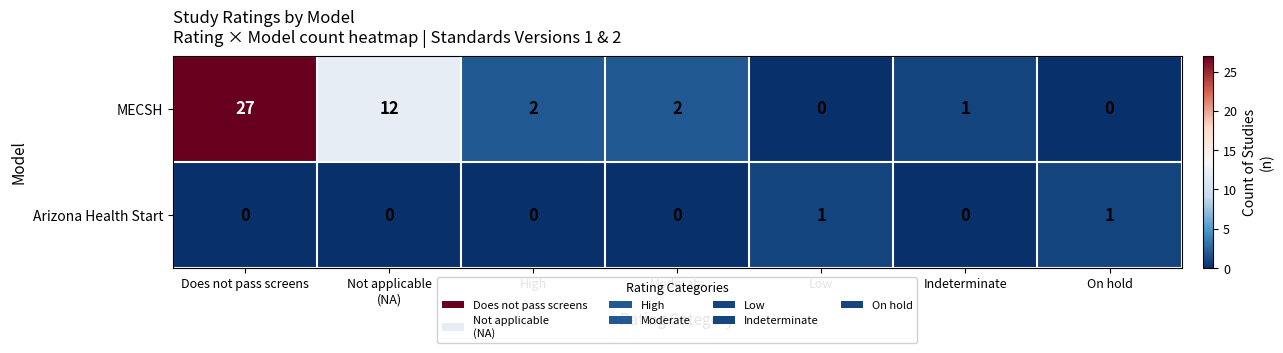

What is the sum of all MECSH values?

44